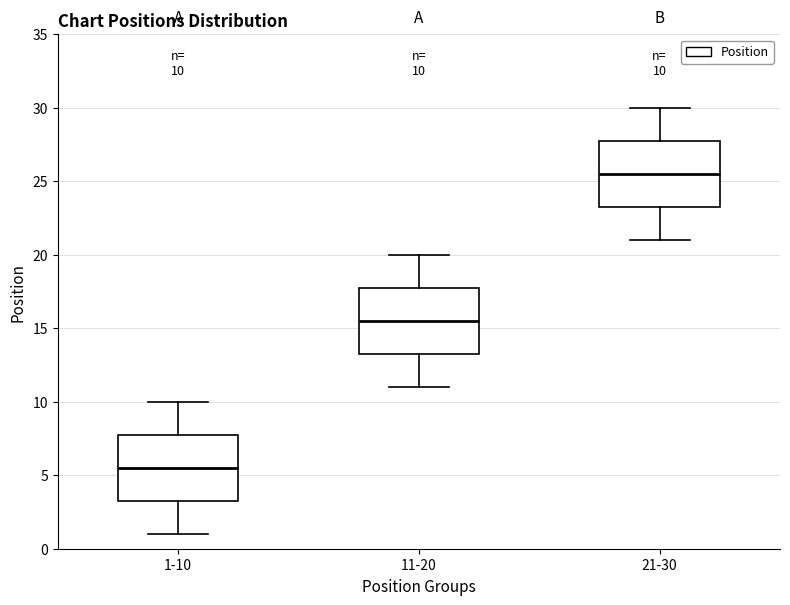

Which box's median line is the lowest?

1-10